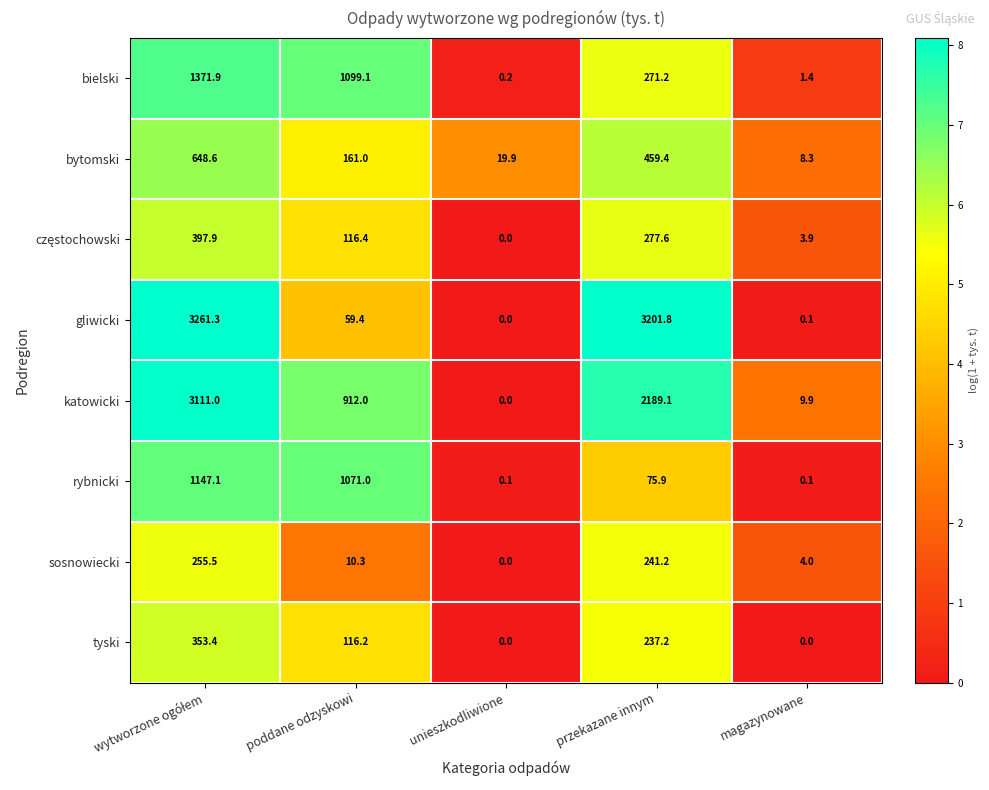

How many data points in katowicki are less than 912?

2